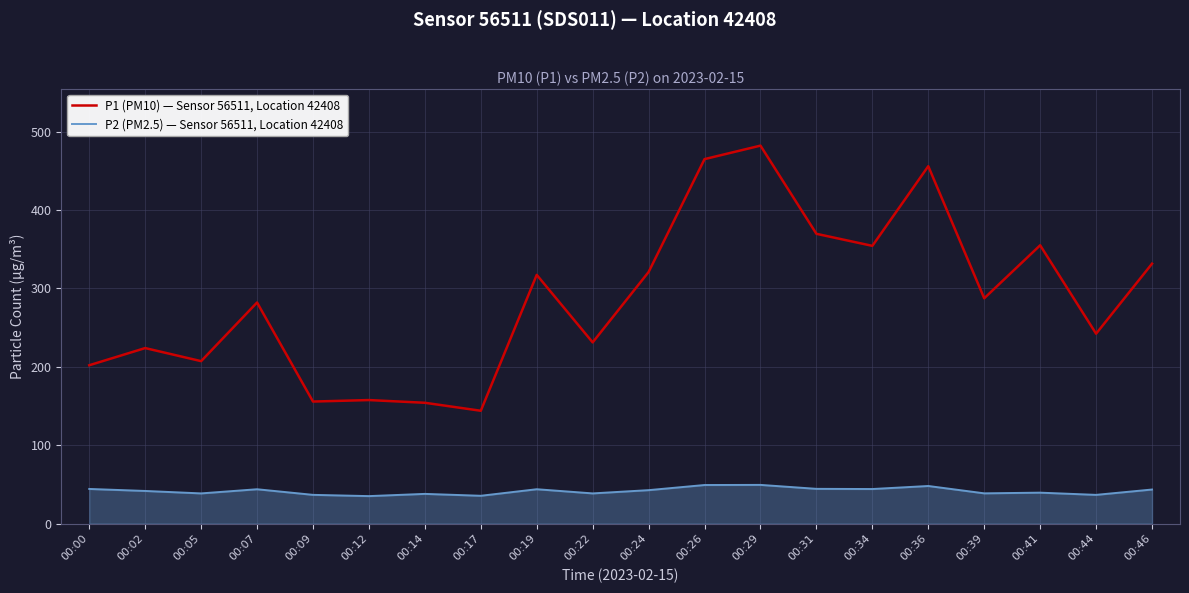

True or false: P2 (PM2.5) — Sensor 56511, Location 42408 has more than 0 interior local peaks.

True